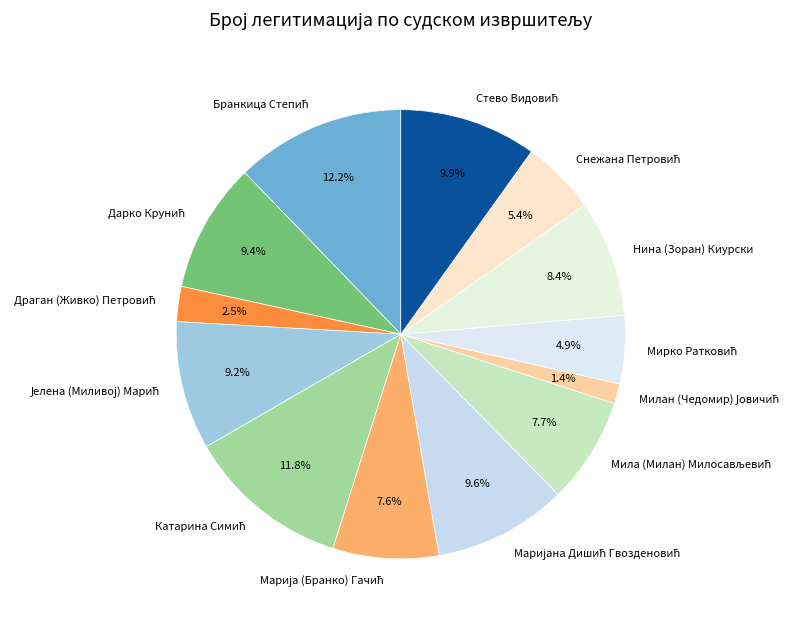

Does Нина (Зоран) Киурски represent more than half of the total?

No